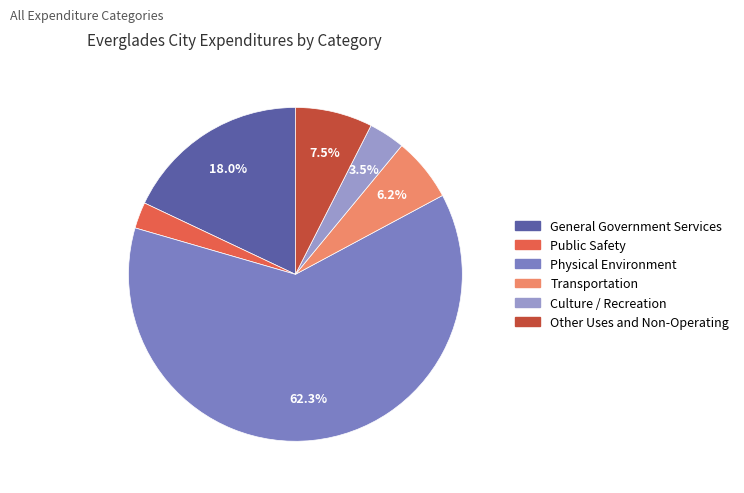

Which category accounts for the majority?

Physical Environment